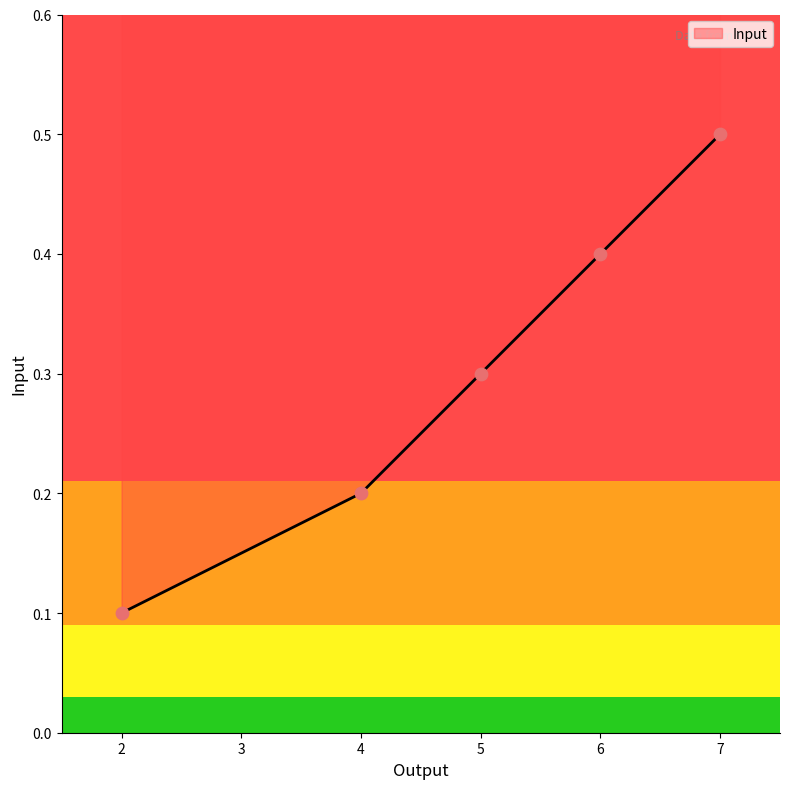

Which has a higher value, 4 or 7?

7